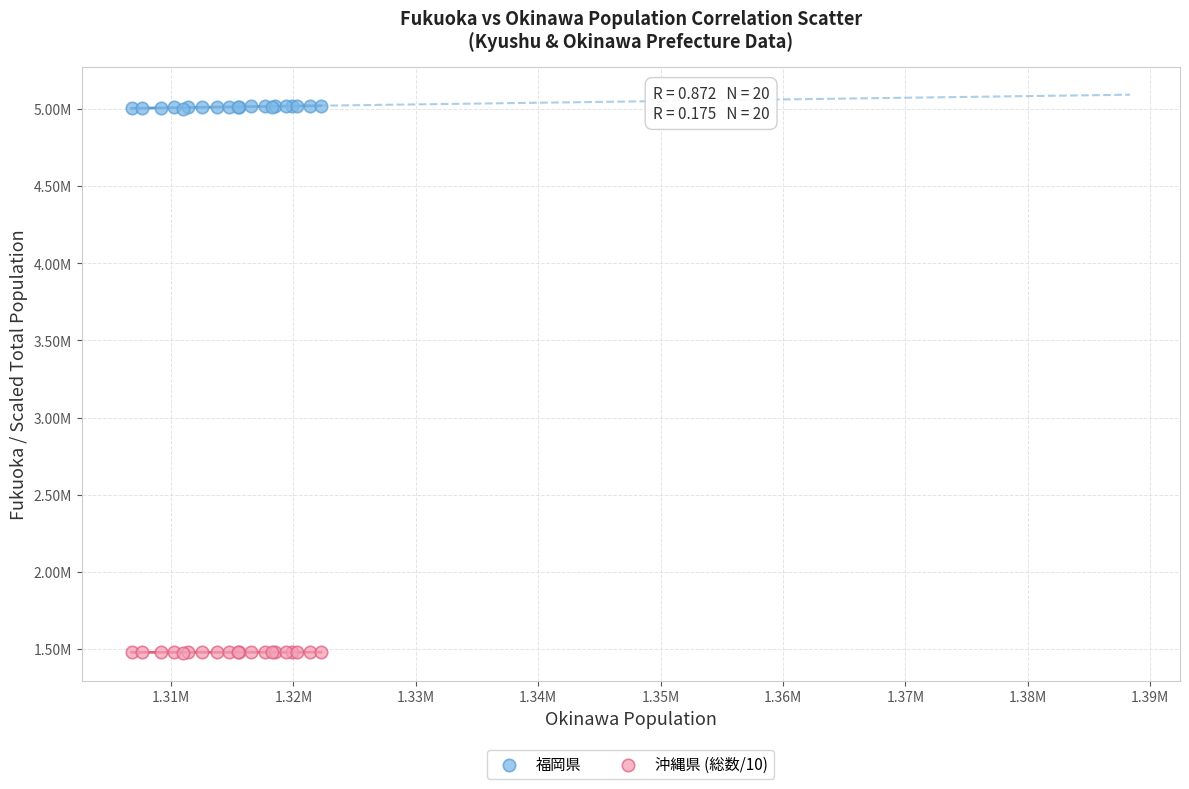

Which series reaches the minimum Y coordinate?

沖縄県 (総数/10)